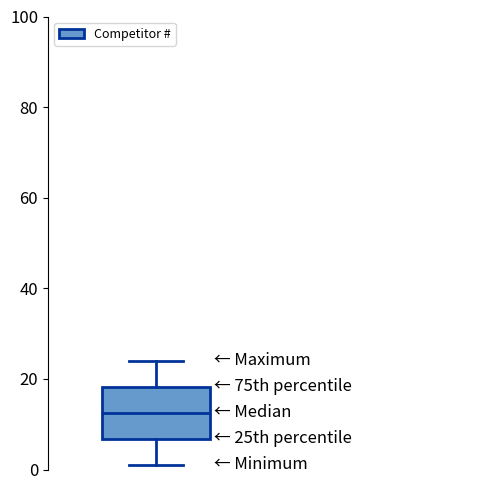

Transcribe this box plot: give where the median line is, the range the box spans, and where the two whiskers end, as read against the y-axis. The values are not printed on the chart, so give them approximately, as read against the axis.

median 12, box 6 to 18, whiskers 2 to 24